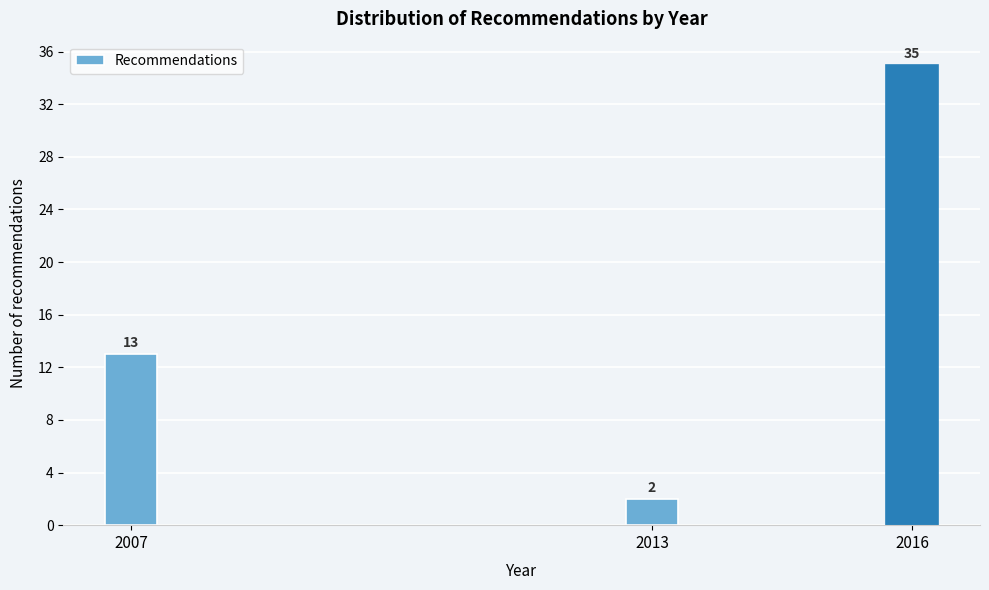

Reading left to right, list all the values displayed in this chart.

2007=13	2013=2	2016=35